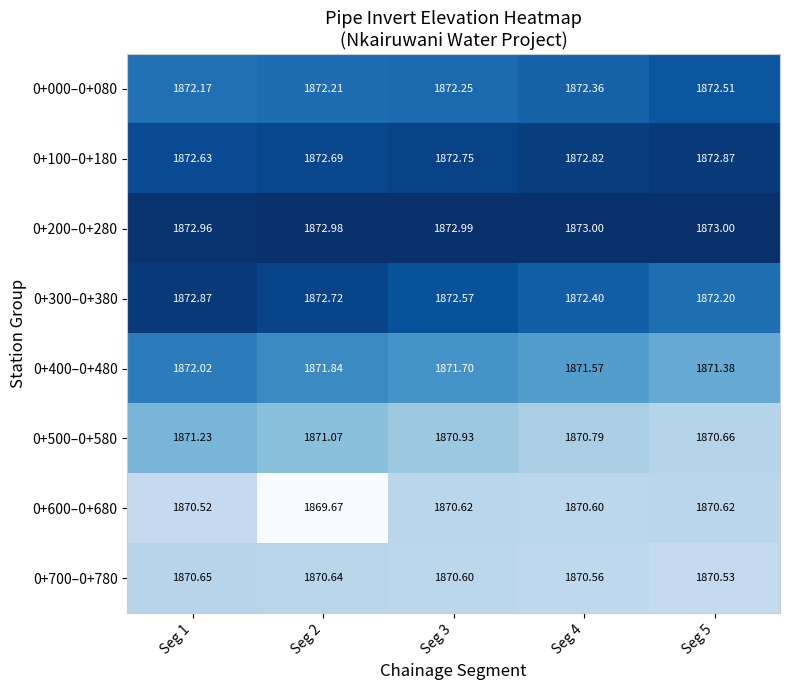

Is the value of 0+000–0+080 at Seg 4 greater than the value of 0+200–0+280 at Seg 2?

No